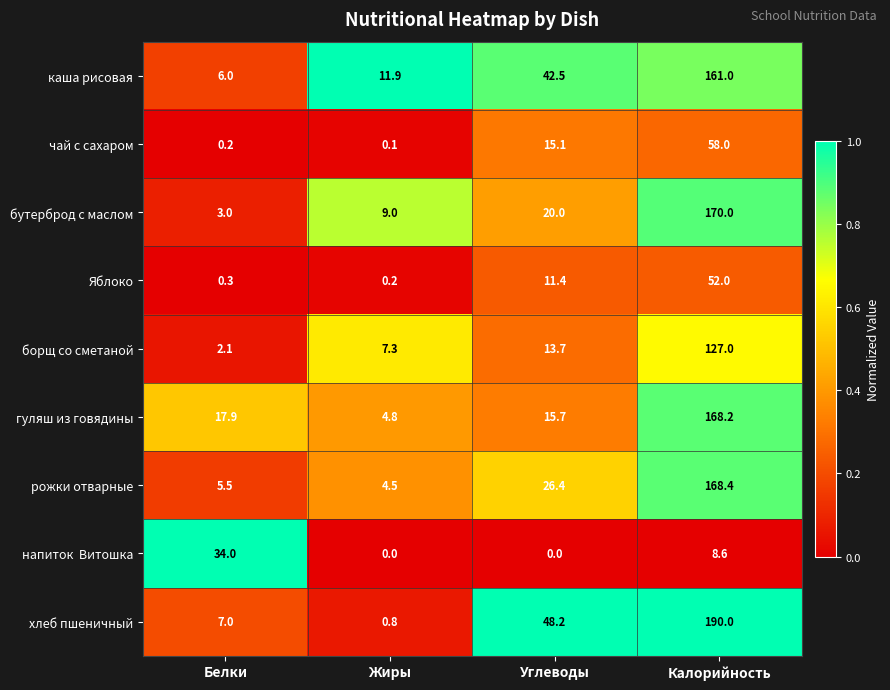

The value of гуляш из говядины at Жиры is 4.8. True or false?

True